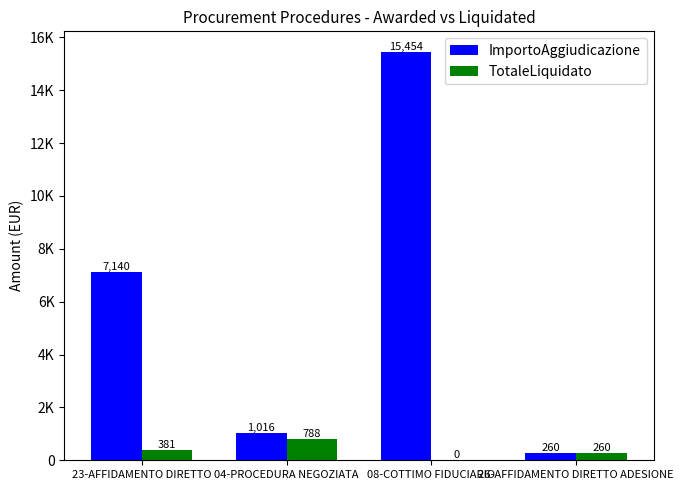

Reading right to left, what are all the values shown in this chart?

ImportoAggiudicazione: 260.0	15454.0	1016.5	7140.3
TotaleLiquidato: 260.0	0.0	788.5	381.3